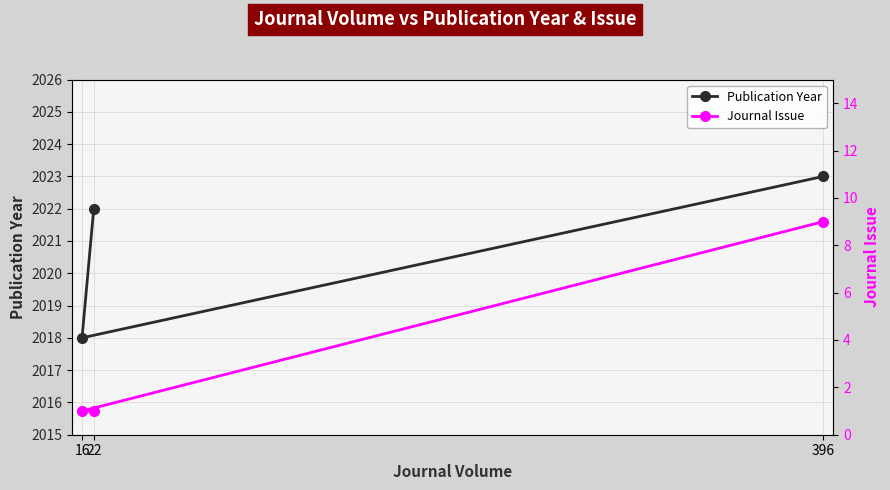

What is the sum of all Journal Issue values?

11